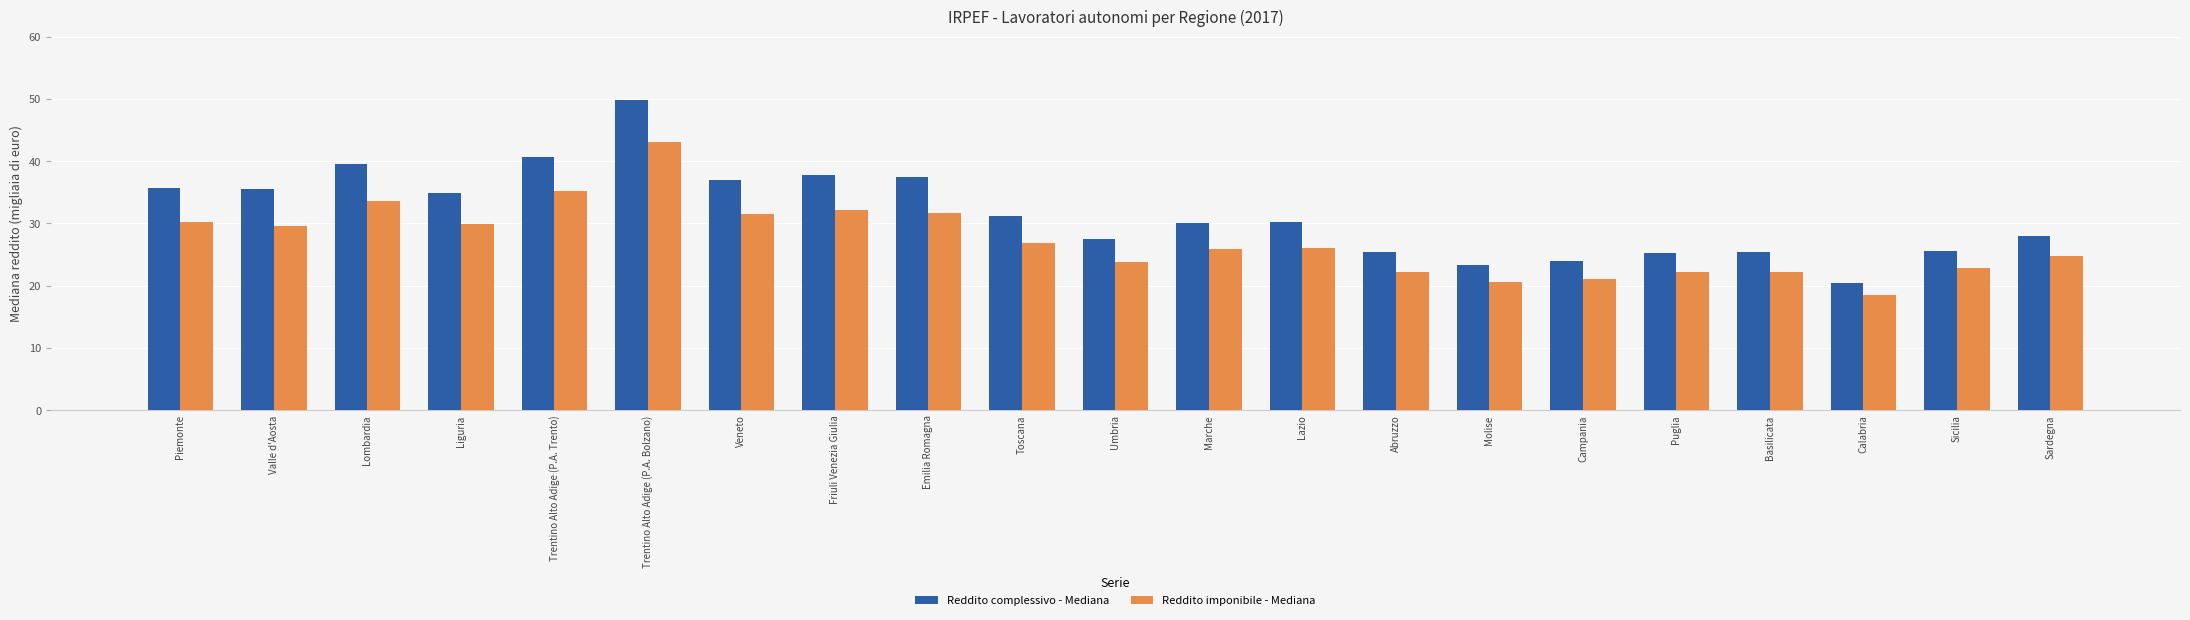

What is the label of the 9th bar from the right?

Lazio